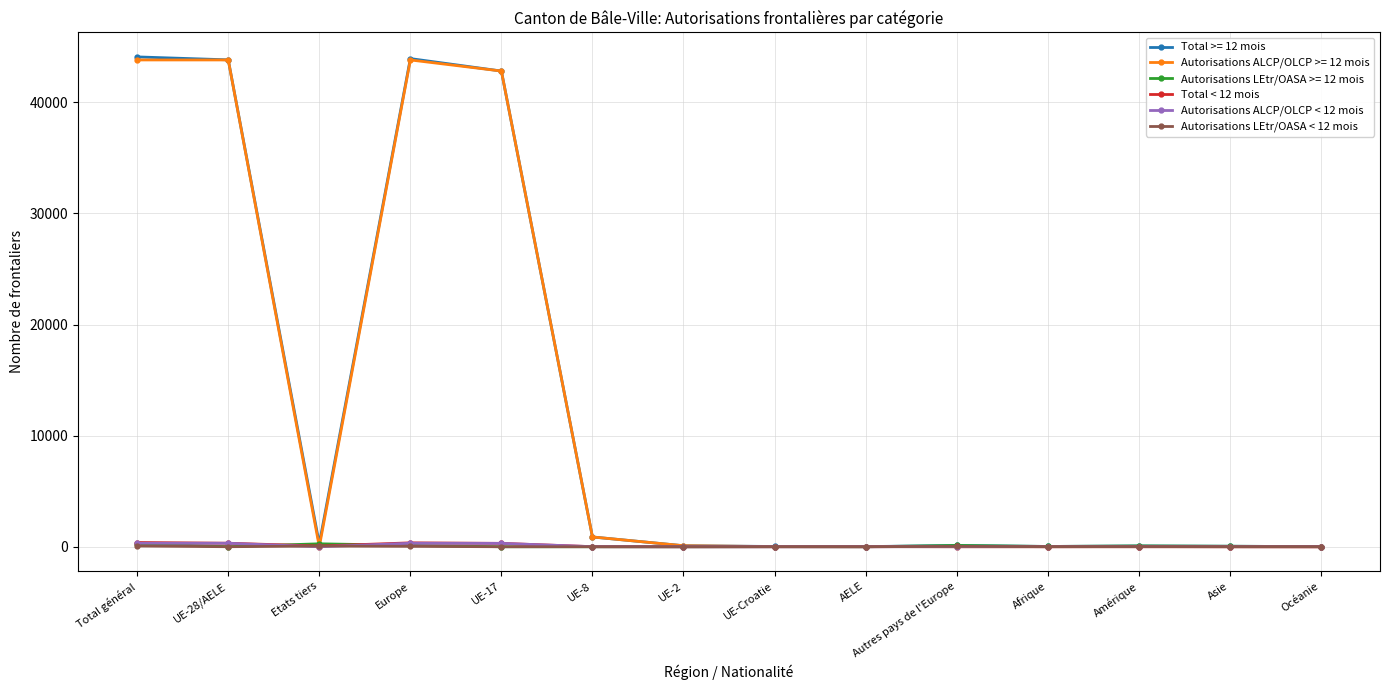

How many distinct data groups are displayed?

6